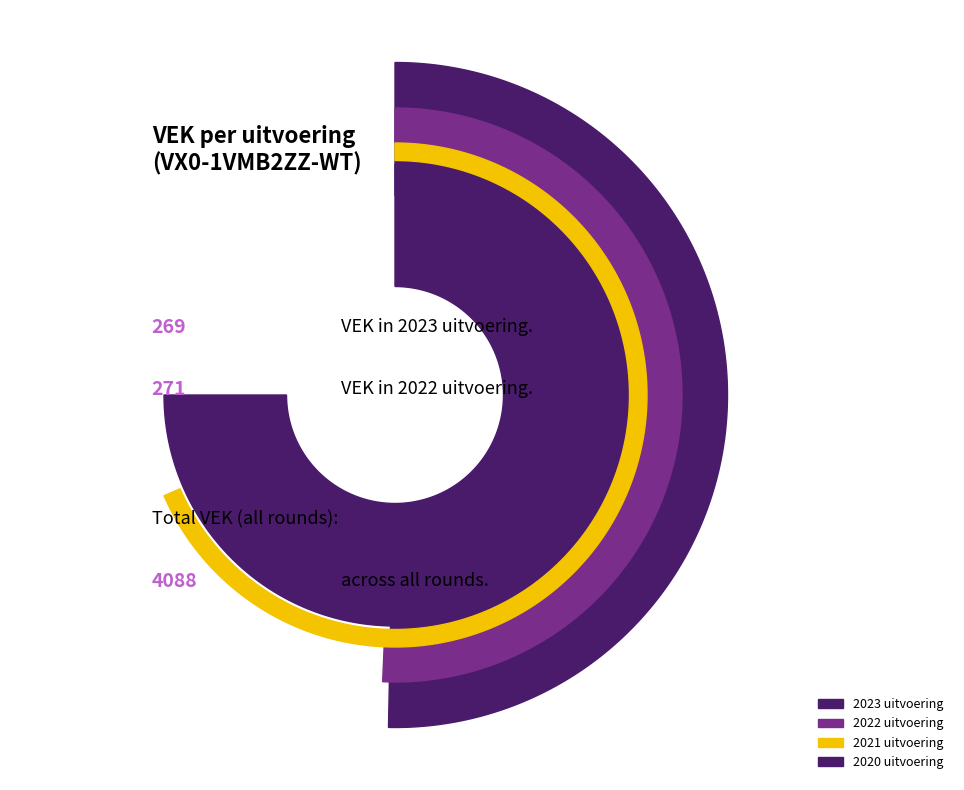

To the nearest percent, what is the average slice percentage?

8%